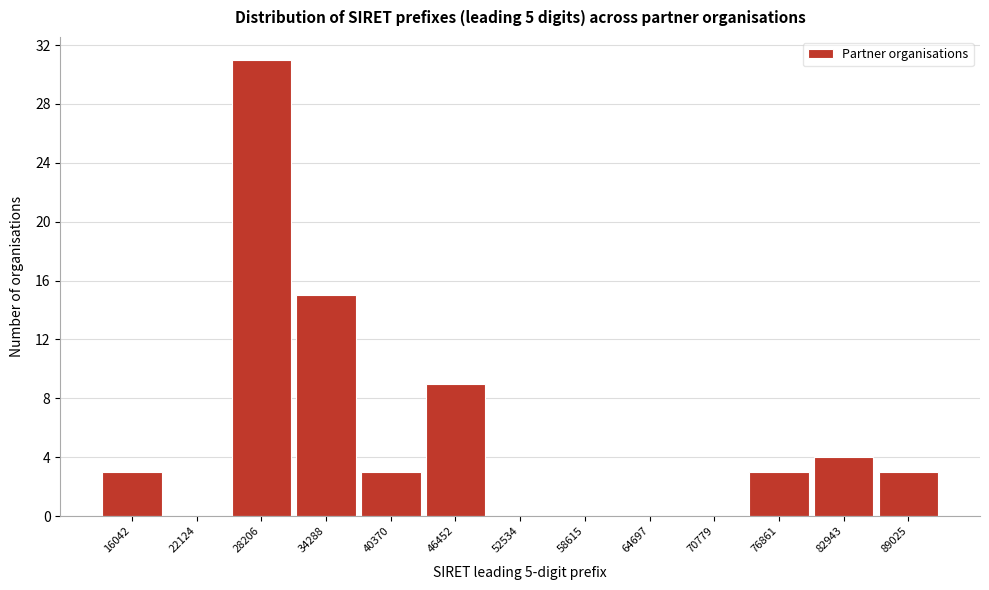

Reading left to right, transcribe this chart: for each bar, give the range it covers on the x-axis and its height. Neither the bar edges nor the heights are printed on the chart, so give them approximately, as read against the axes.

13000 to 19000: 3
19000 to 25000: 0
25000 to 31000: 31
31000 to 37000: 15
37000 to 43000: 3
43000 to 49000: 9
49000 to 56000: 0
56000 to 62000: 0
62000 to 68000: 0
68000 to 74000: 0
74000 to 80000: 3
80000 to 86000: 4
86000 to 92000: 3